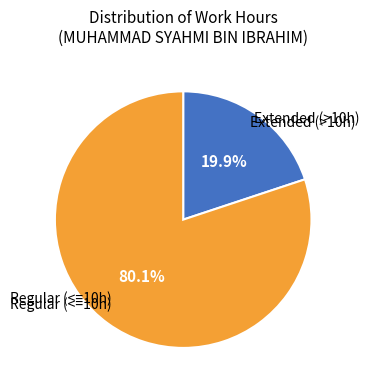

To the nearest percent, what is the difference between the largest and smallest slice percentages?

60%